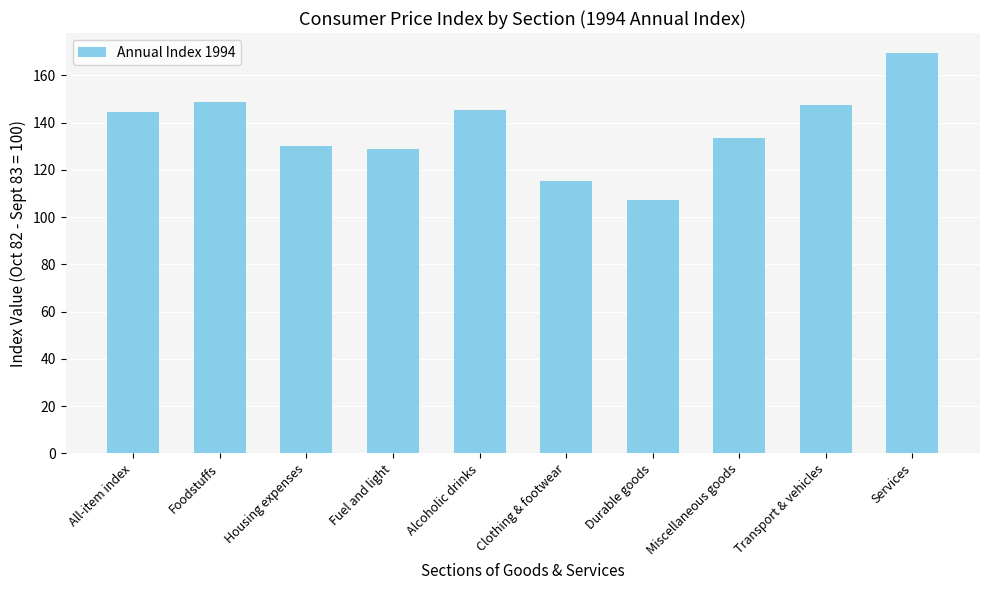

How many data points are less than 144?

5